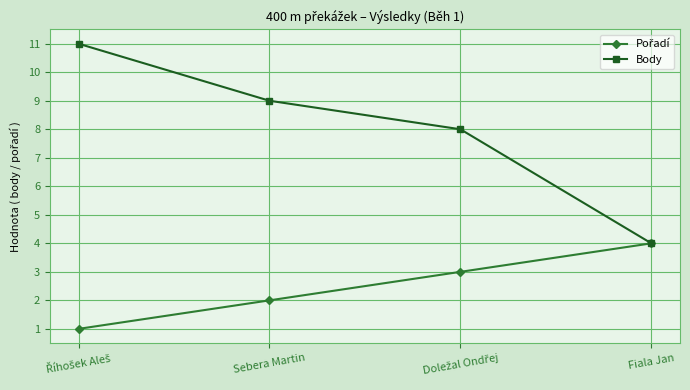

What is the greatest value displayed?

11